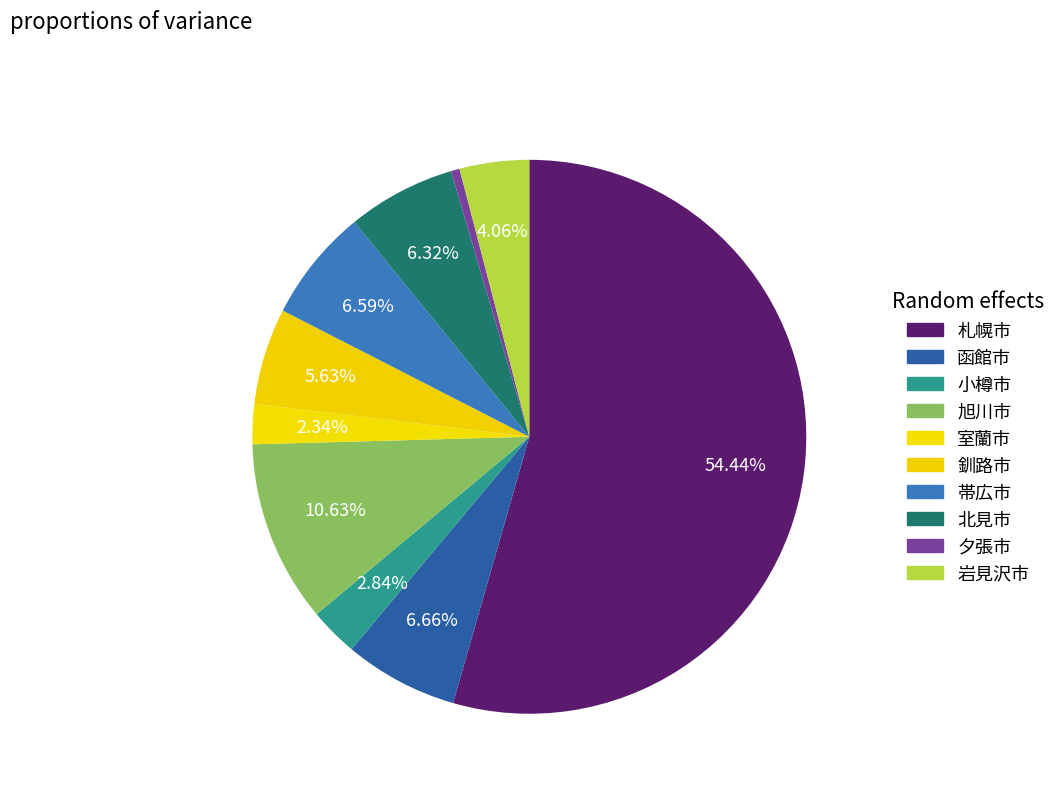

Rank the categories by value from highest to lowest.

札幌市, 旭川市, 函館市, 帯広市, 北見市, 釧路市, 岩見沢市, 小樽市, 室蘭市, 夕張市